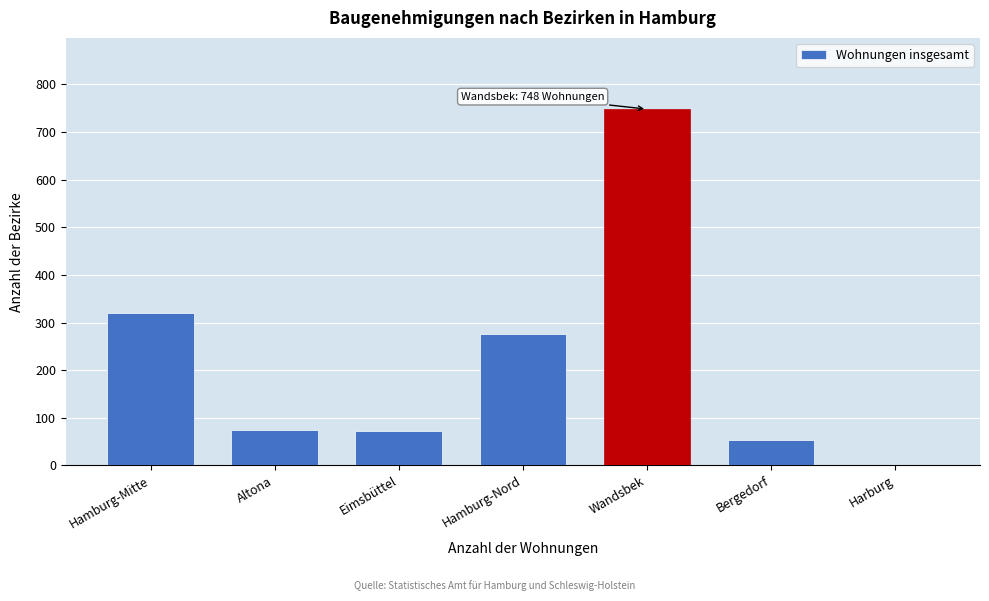

What is the maximum value shown in the chart?

748